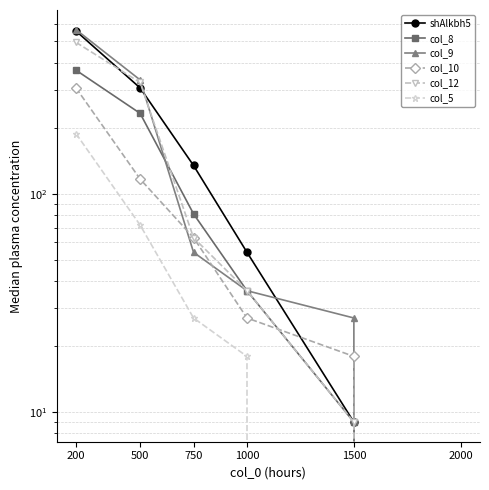

What is the difference between the col_10 values at 2000 and 750?

63